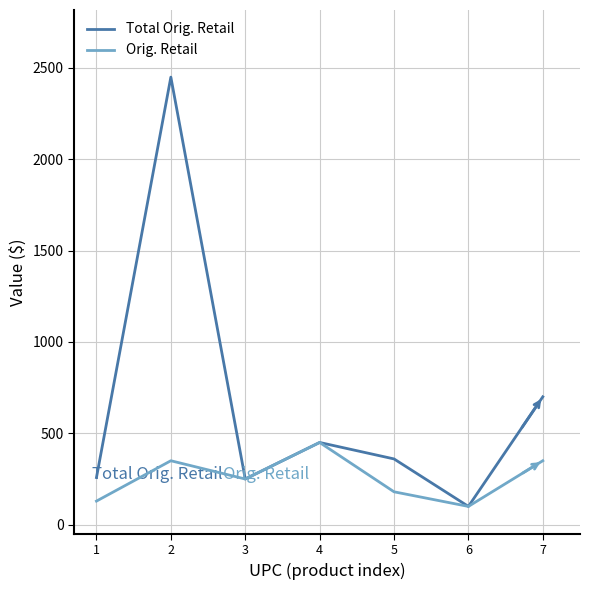

Is the value of Total Orig. Retail at 5 greater than the value of Orig. Retail at 3?

Yes